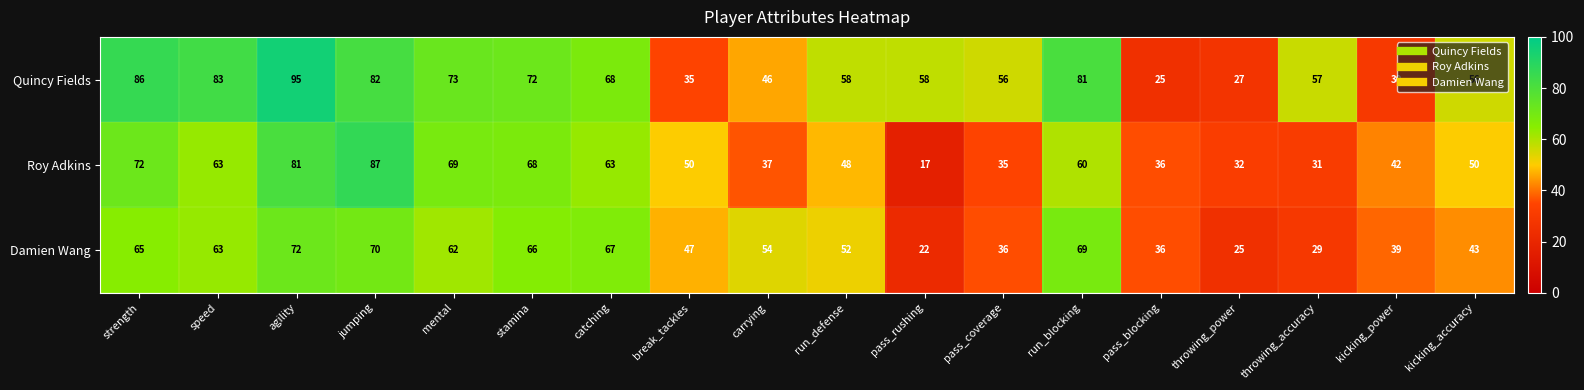

How many distinct data groups are displayed?

3